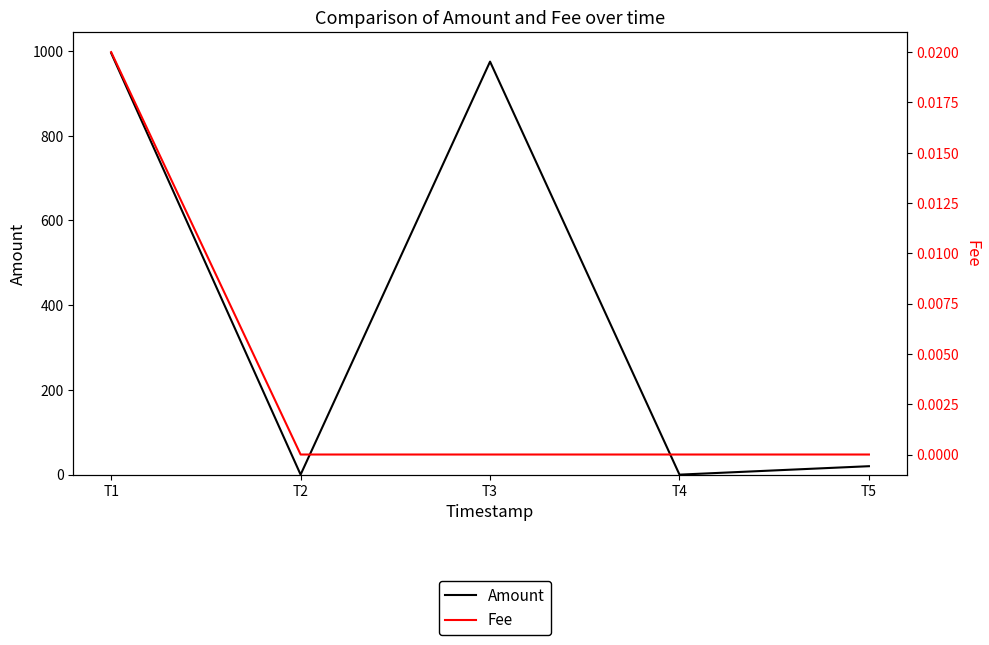

How many series are shown in this chart?

2